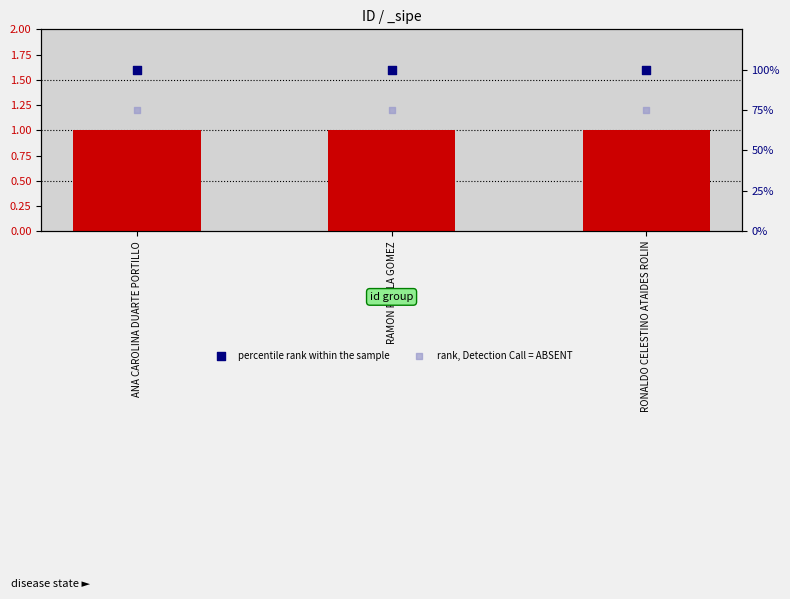

Is the value of rank, Detection Call = ABSENT at RONALDO CELESTINO ATAIDES ROLIN greater than the value of percentile rank within the sample at ANA CAROLINA DUARTE PORTILLO?

No